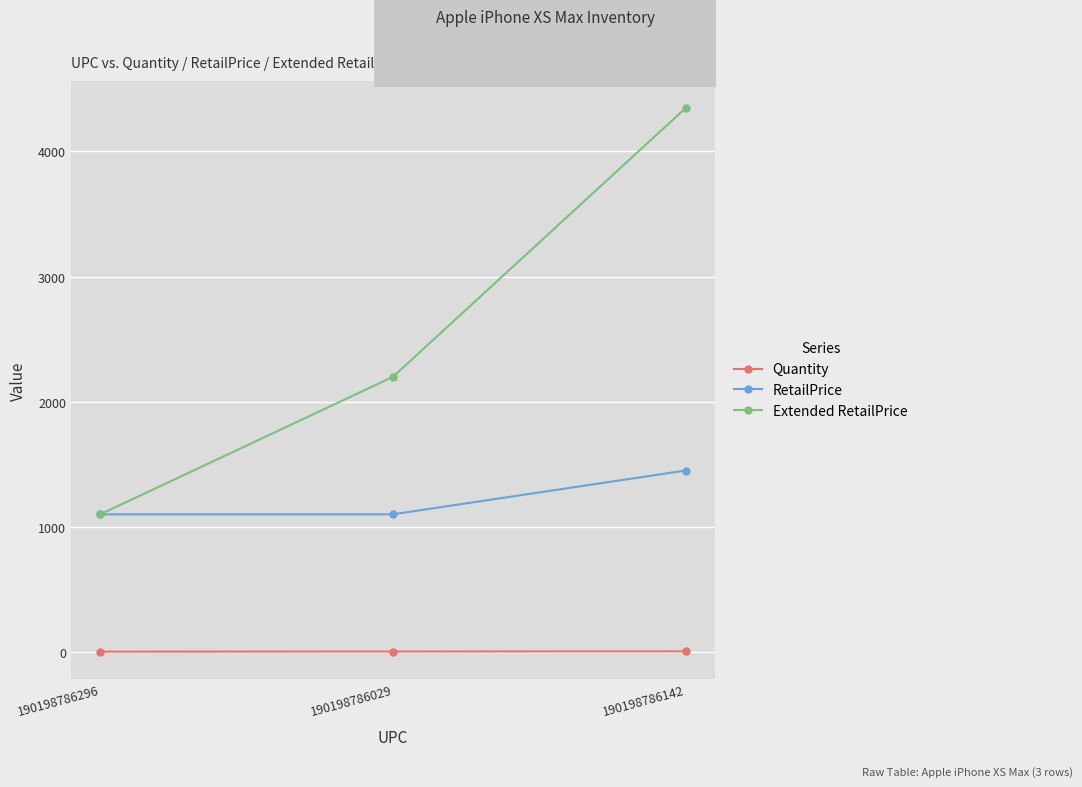

What is the difference between the highest and lowest values at 190198786296?

1098